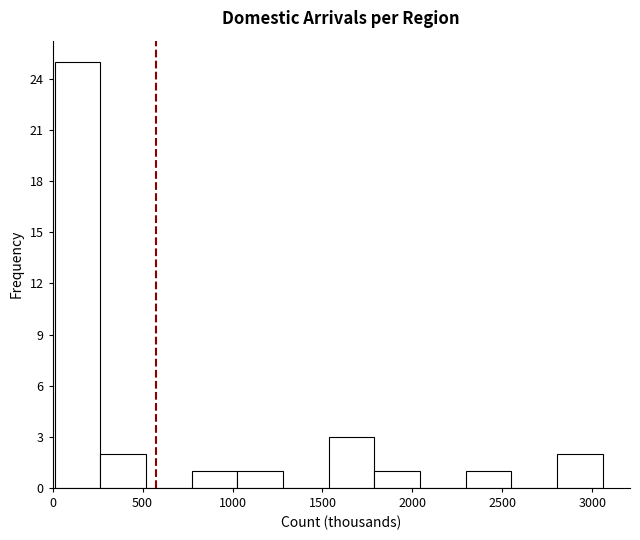

Reading left to right, transcribe this chart: for each bar, give the range it covers on the x-axis and its height. Neither the bar edges nor the heights are printed on the chart, so give them approximately, as read against the axes.

0 to 250: 25
250 to 500: 2
500 to 750: 0
750 to 1050: 1
1050 to 1300: 1
1300 to 1550: 0
1550 to 1800: 3
1800 to 2050: 1
2050 to 2300: 0
2300 to 2550: 1
2550 to 2800: 0
2800 to 3050: 2